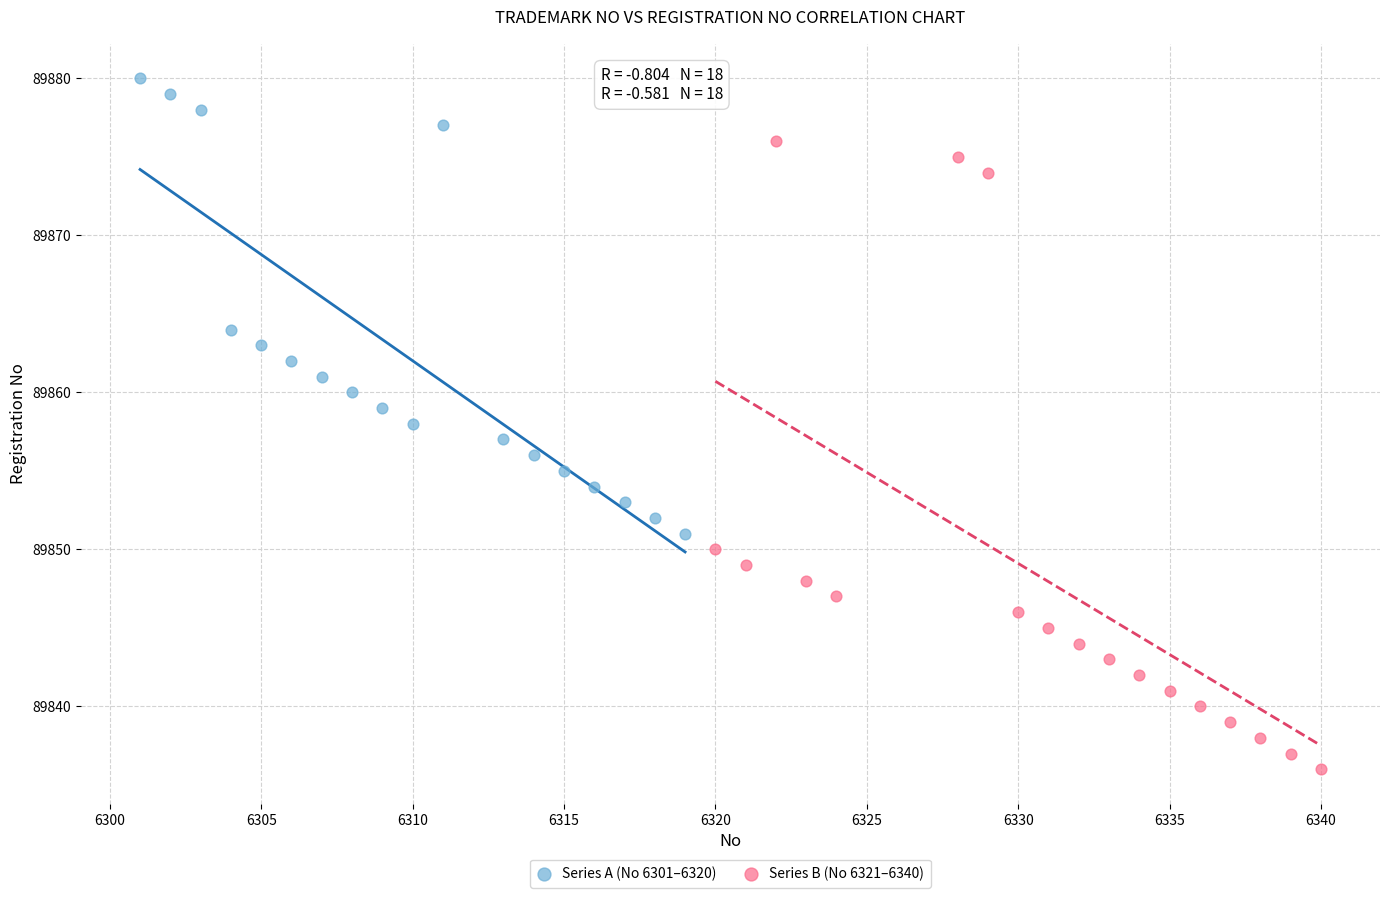

Which series has the largest Y range (max minus min)?

Series B (No 6321–6340)